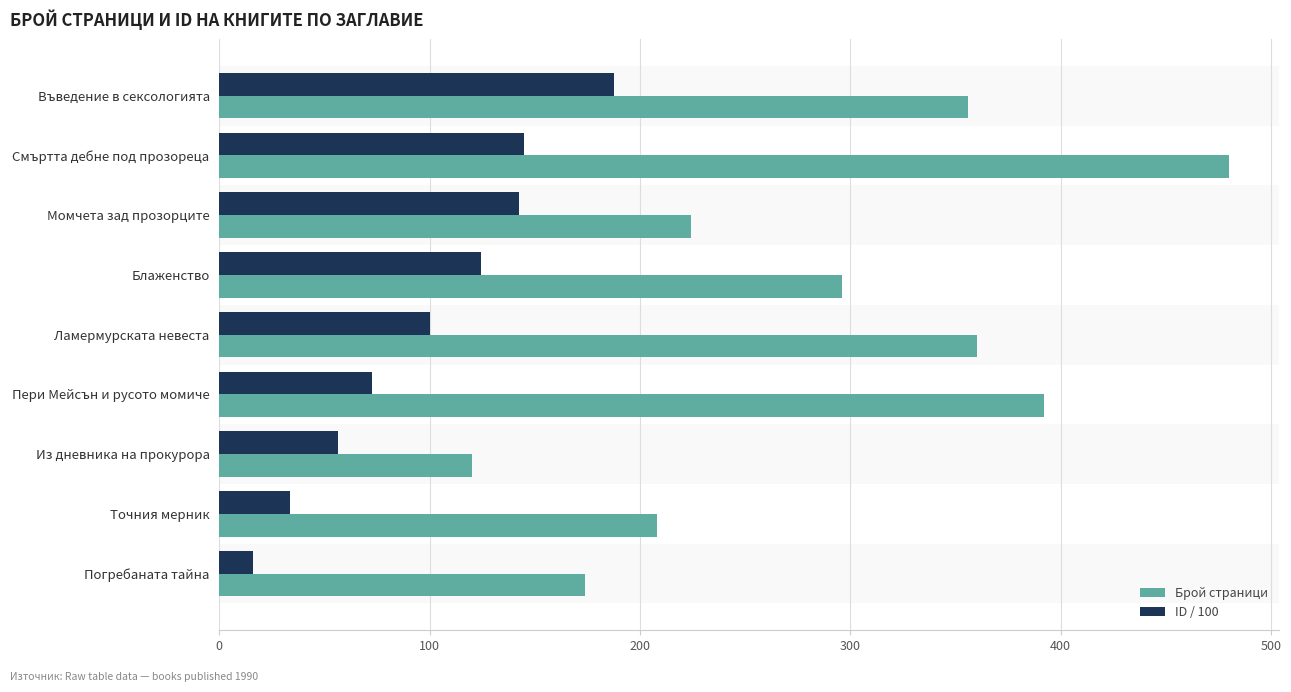

How many data points in Брой страници are less than 296?

4